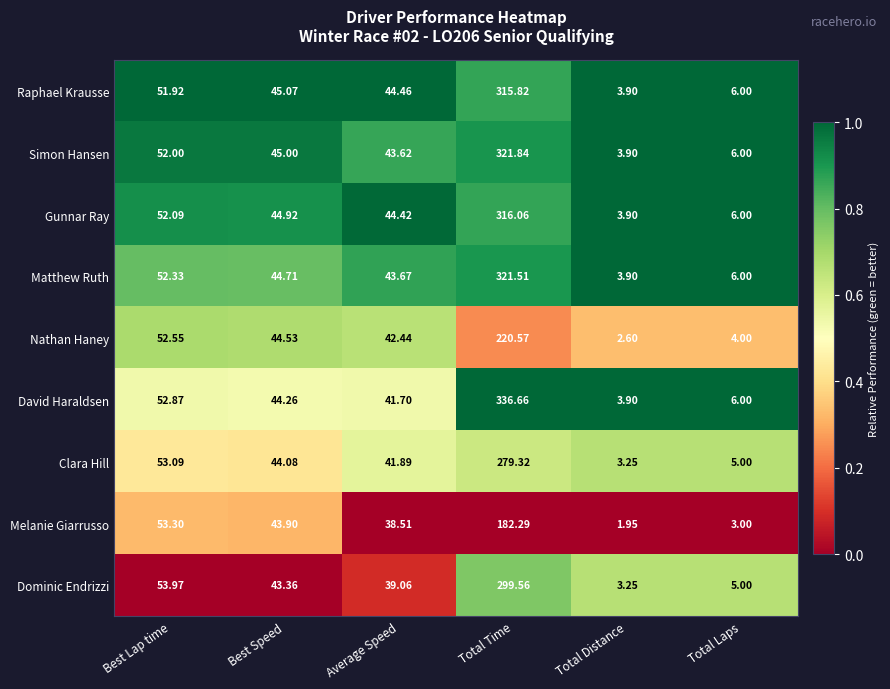

Which category has the lowest value in the David Haraldsen series?

Total Distance